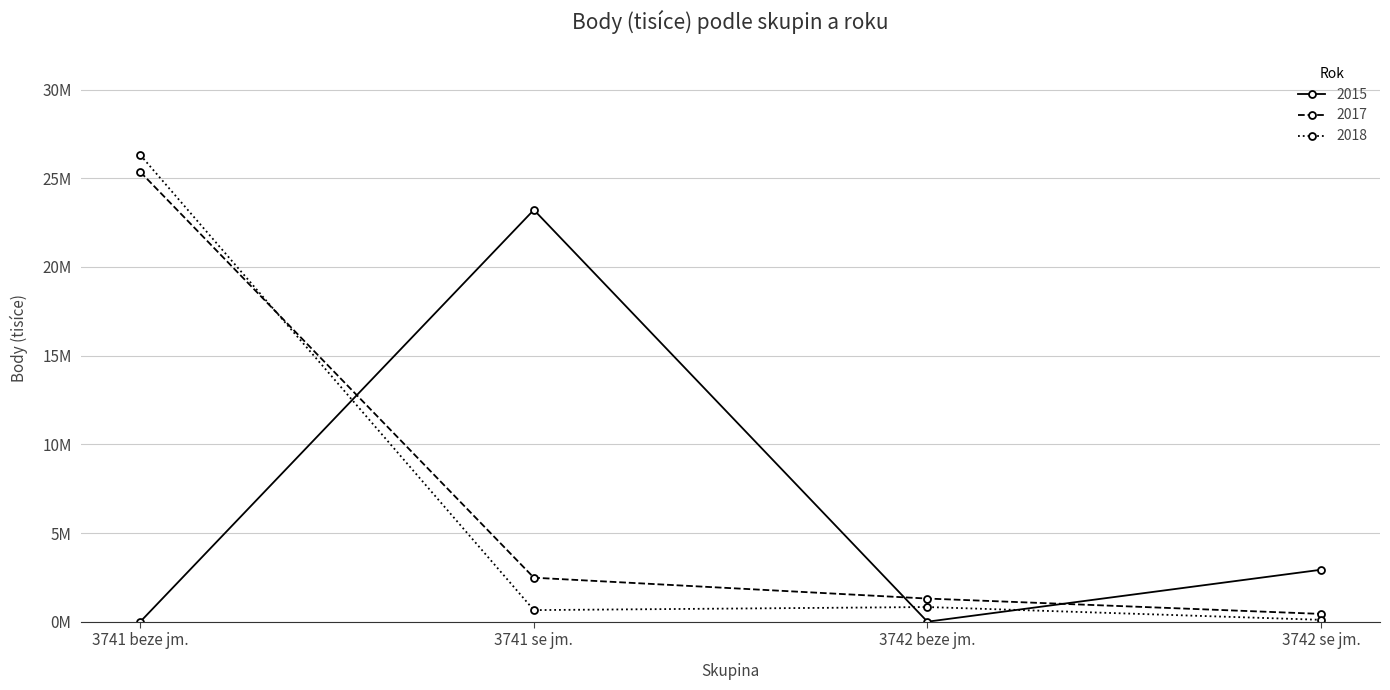

Does the chart have visible grid lines?

Yes